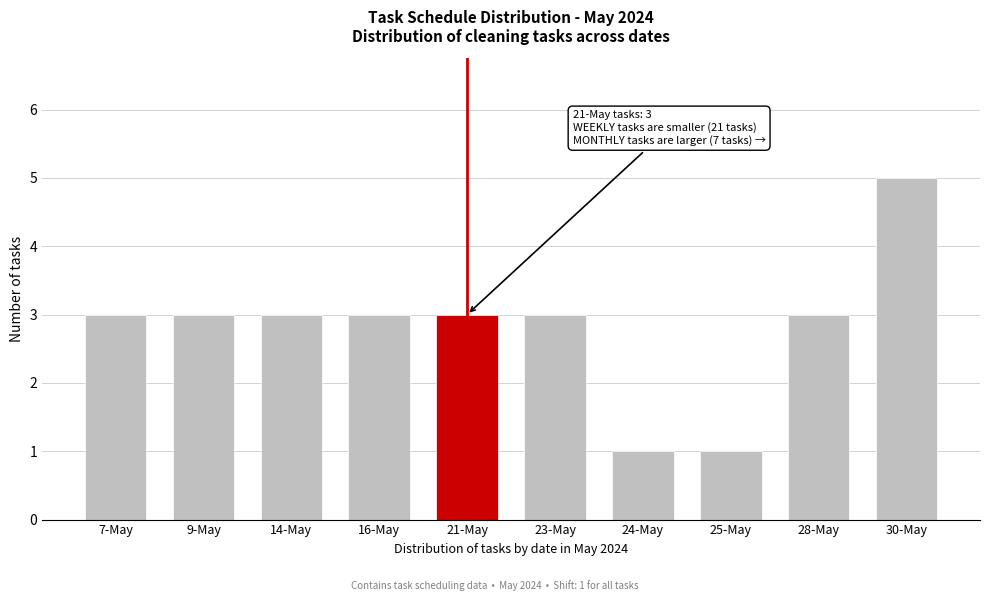

Reading left to right, transcribe all the data shown in this chart.

3	3	3	3	3	3	1	1	3	5